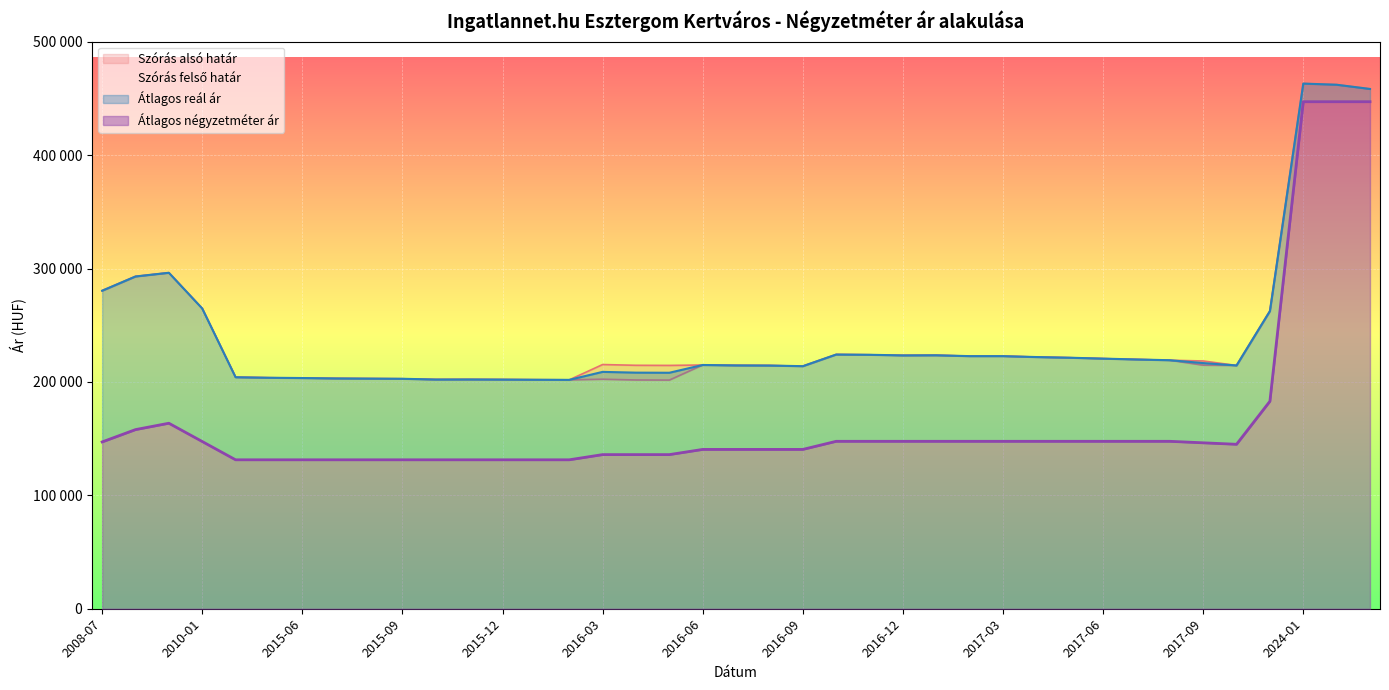

At which label does Szórás alsó határ first exceed 214925?

2008-07